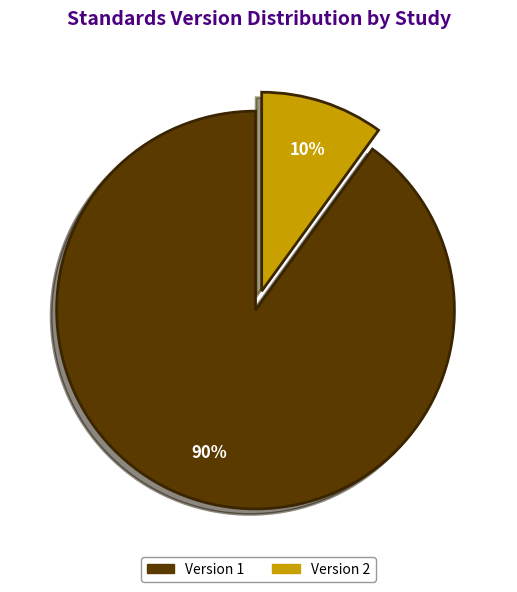

To the nearest percent, what is the average slice percentage?

50%